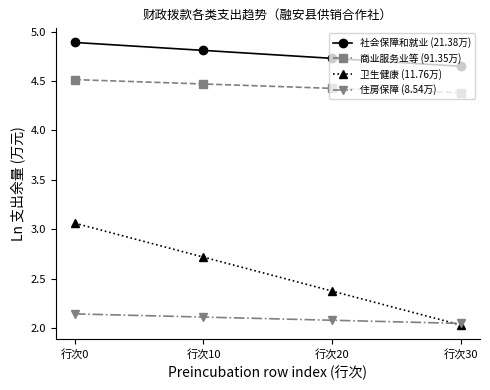

What is the difference between the highest and lowest values at 行次10?

2.7